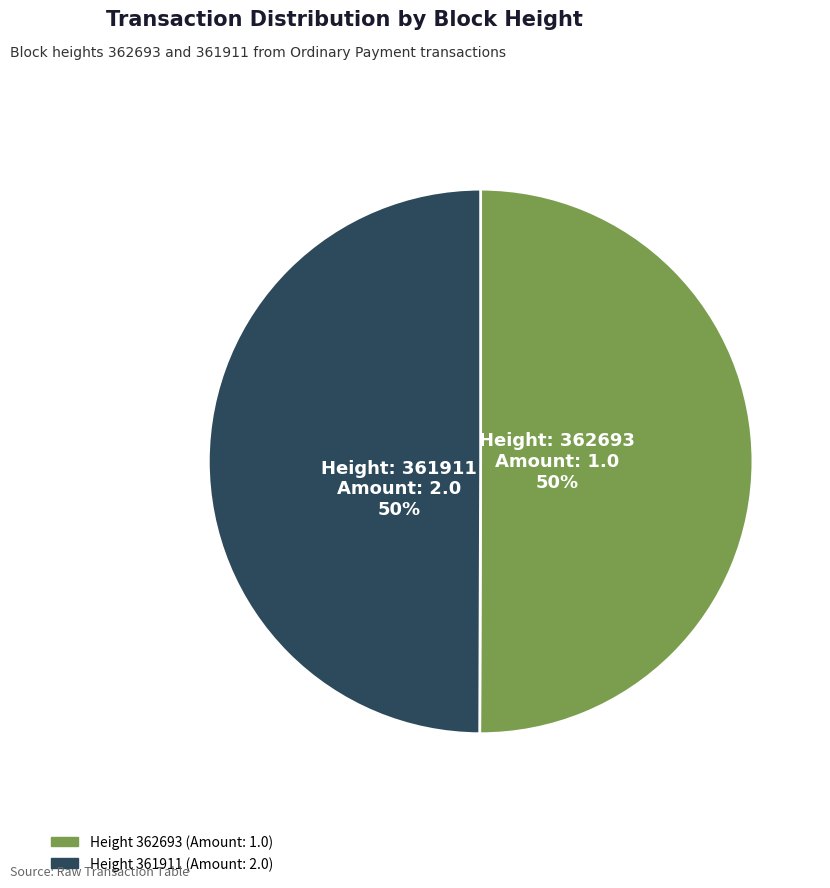

To the nearest percent, what is the average slice percentage?

50%